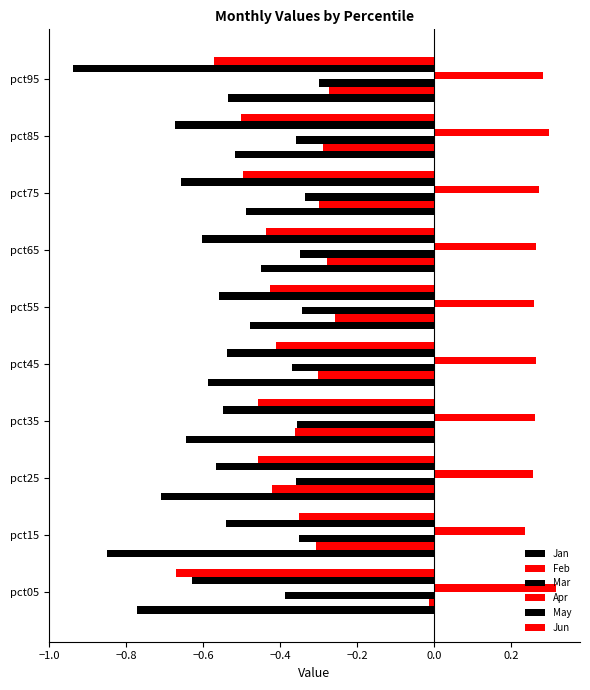

What is the difference between the second highest and second lowest values in the Feb series?

0.1